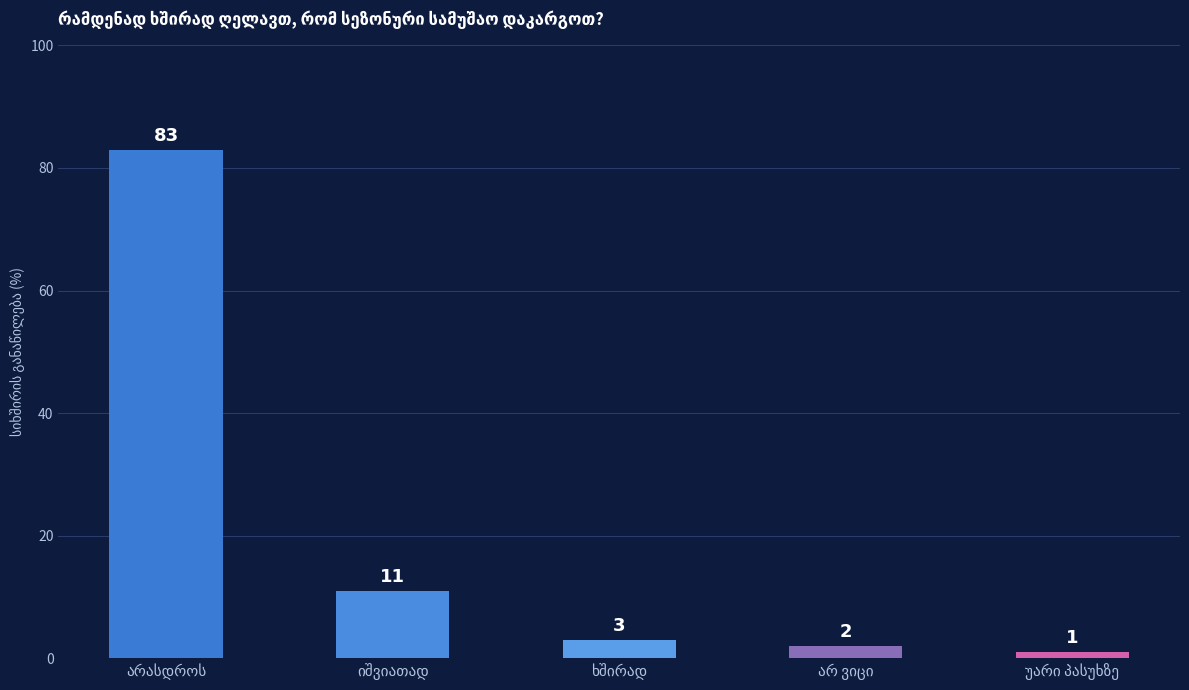

What is the sum of all values?

100